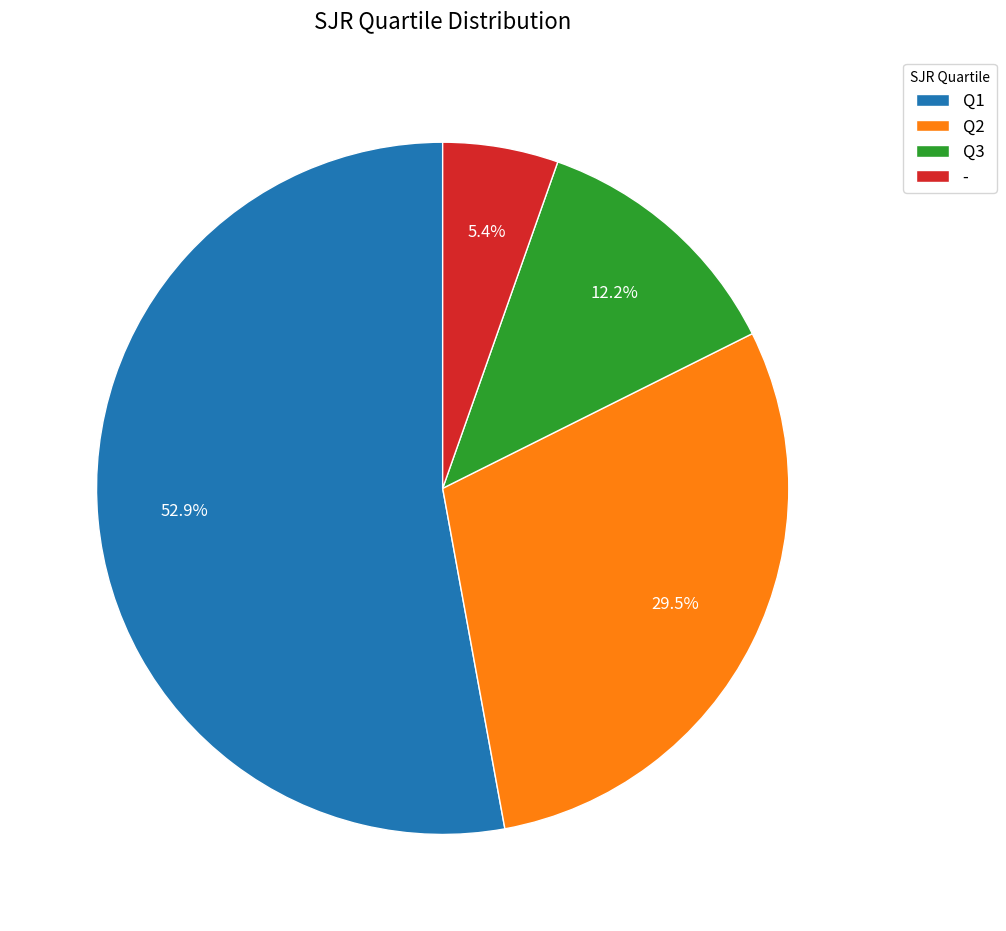

True or false: - accounts for 5% of the total.

True